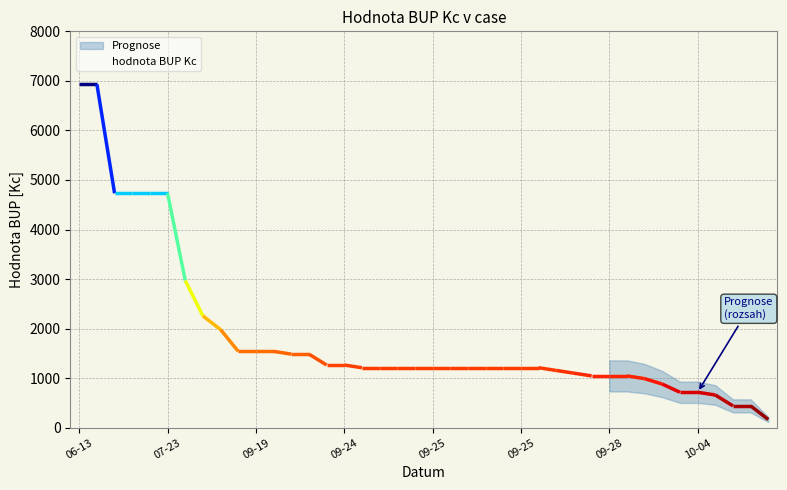

What is the minimum value shown in the chart?

165